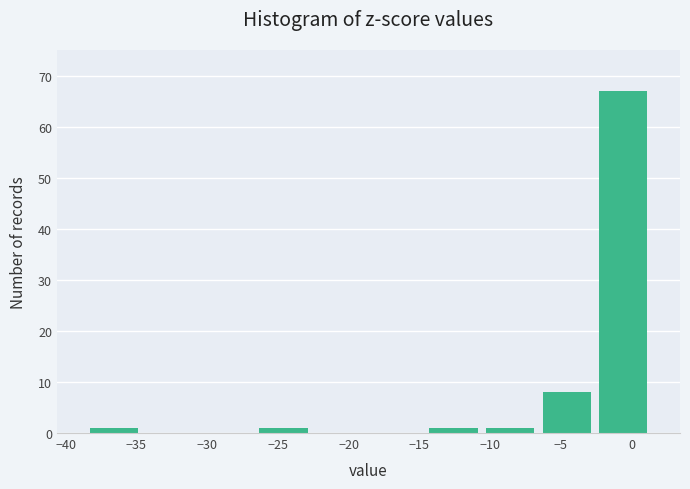

Reading left to right, transcribe this chart: for each bar, give the range it covers on the x-axis and its height. Neither the bar edges nor the heights are printed on the chart, so give them approximately, as read against the axes.

-38.5 to -34.5: 1
-34.5 to -30.5: 0
-30.5 to -26.5: 0
-26.5 to -22.5: 1
-22.5 to -18.5: 0
-18.5 to -14.5: 0
-14.5 to -10.5: 1
-10.5 to -6.5: 1
-6.5 to -2.5: 8
-2.5 to 1.5: 67